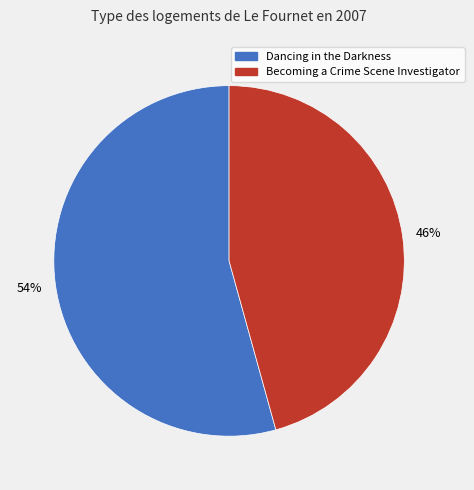

Which slice is the largest?

Dancing in the Darkness